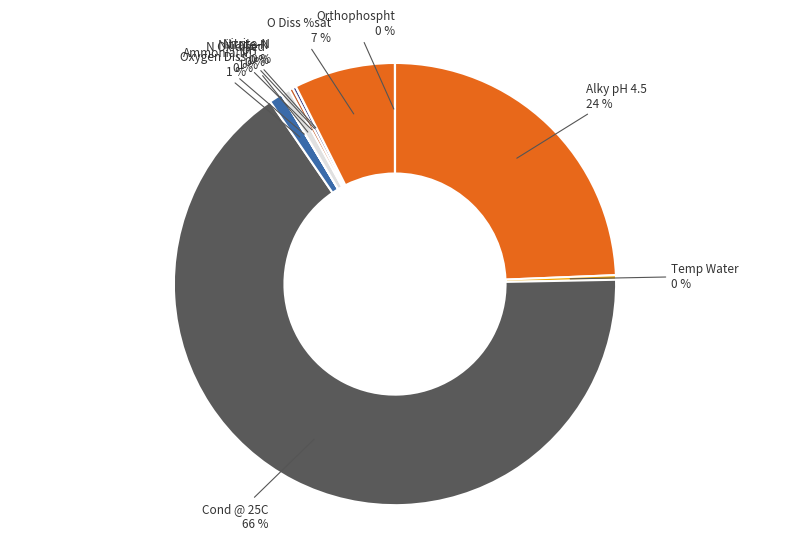

Is Oxygen Diss the majority of the pie?

No